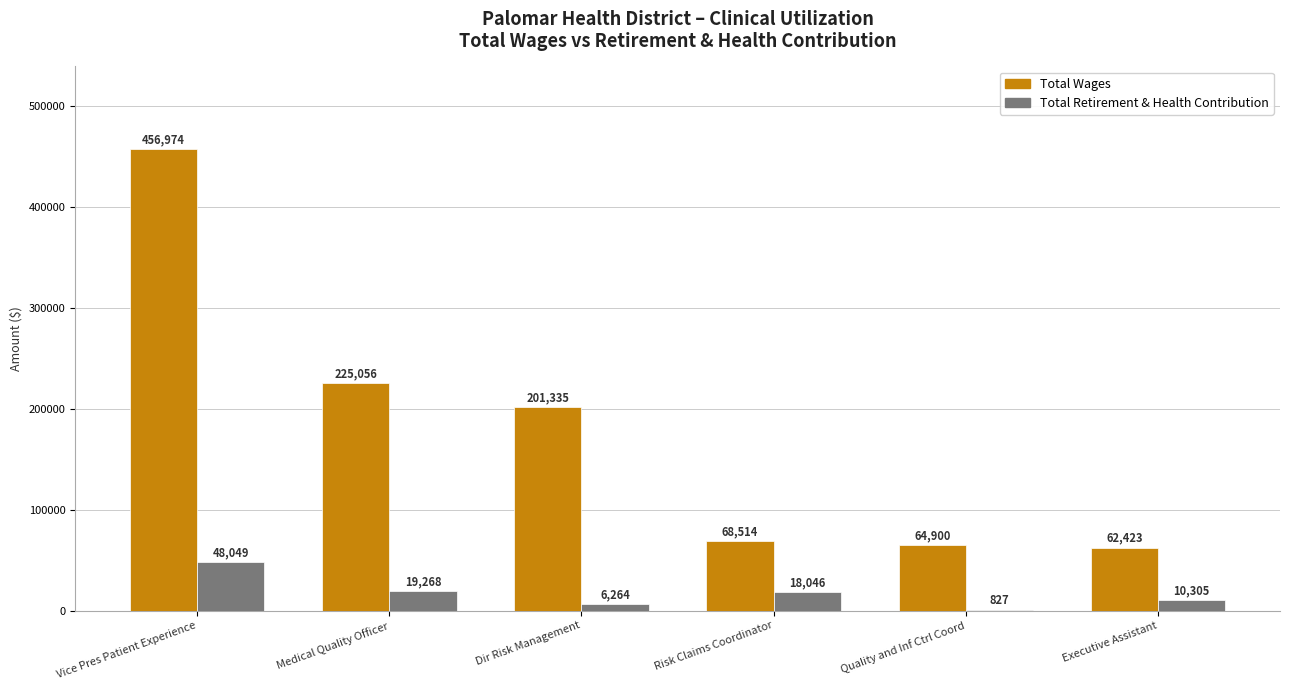

What is the highest value of the Total Wages series?

456974